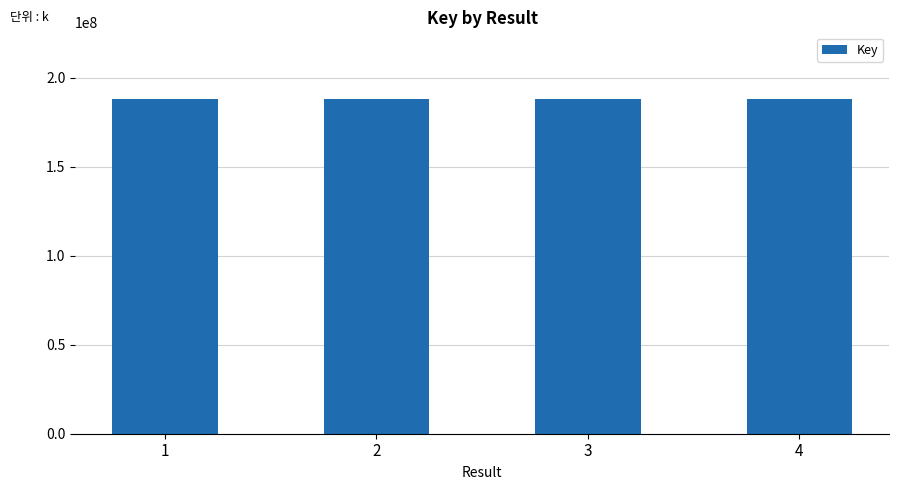

True or false: the data shows 187968889 at 3.

True